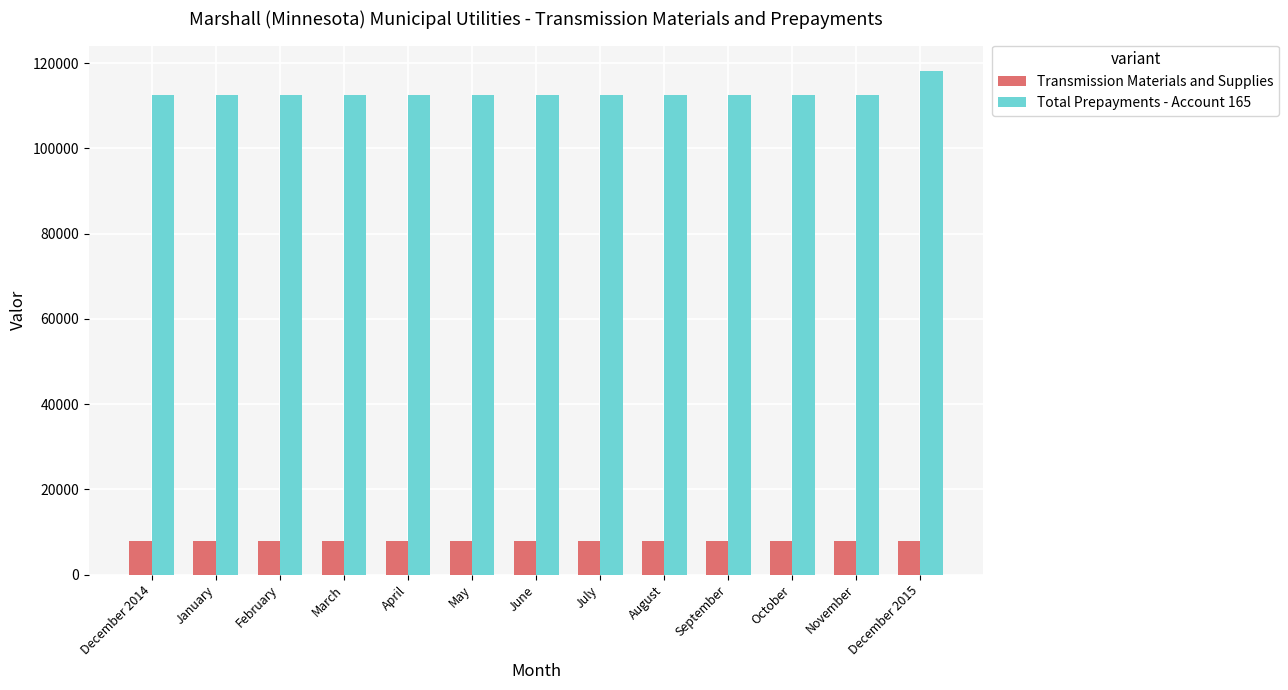

What is the minimum value for Total Prepayments - Account 165?

112618